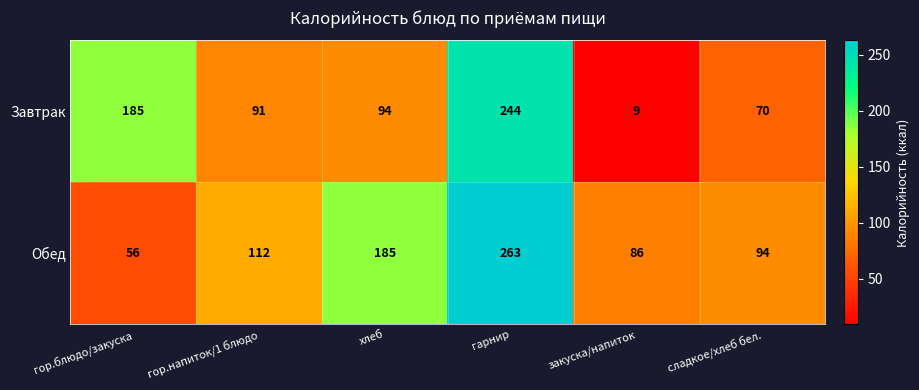

What is the difference between the Завтрак values at закуска/напиток and хлеб?

85